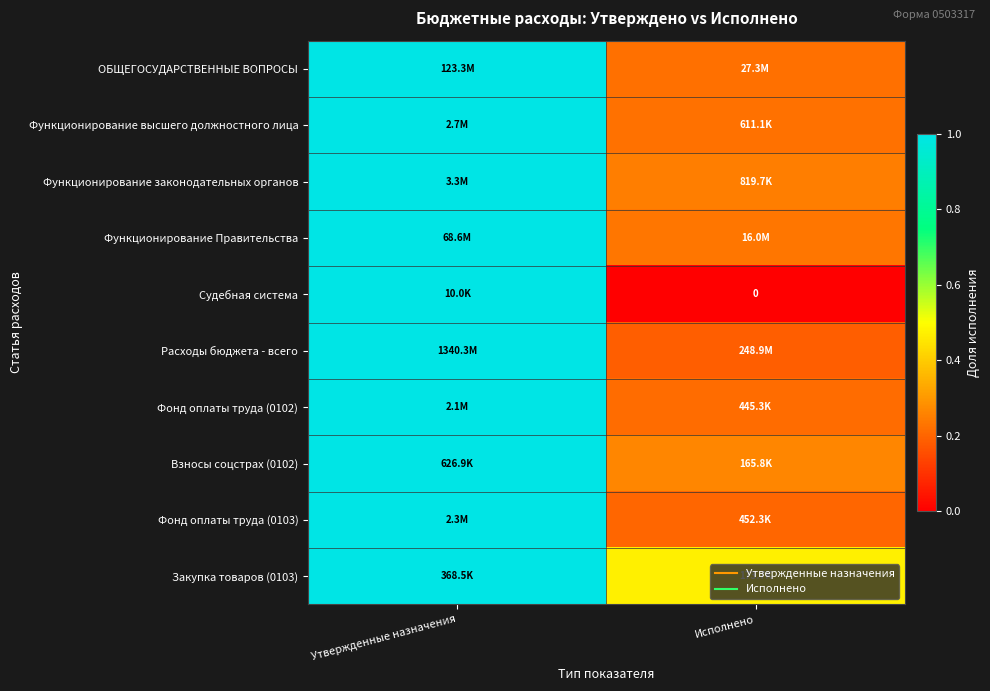

What is the sum of the Функционирование высшего должностного лица values at Утвержденные назначения and Исполнено?

1.2